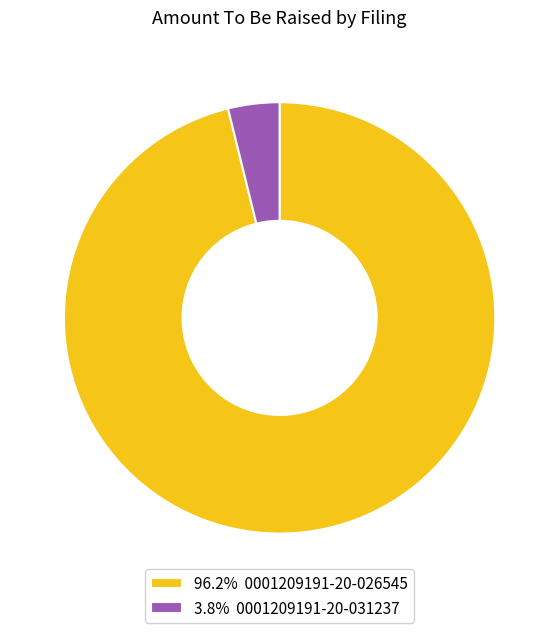

Approximately how many times larger is the value at 96.2% 0001209191-20-026545 compared to 3.8% 0001209191-20-031237?

25.0